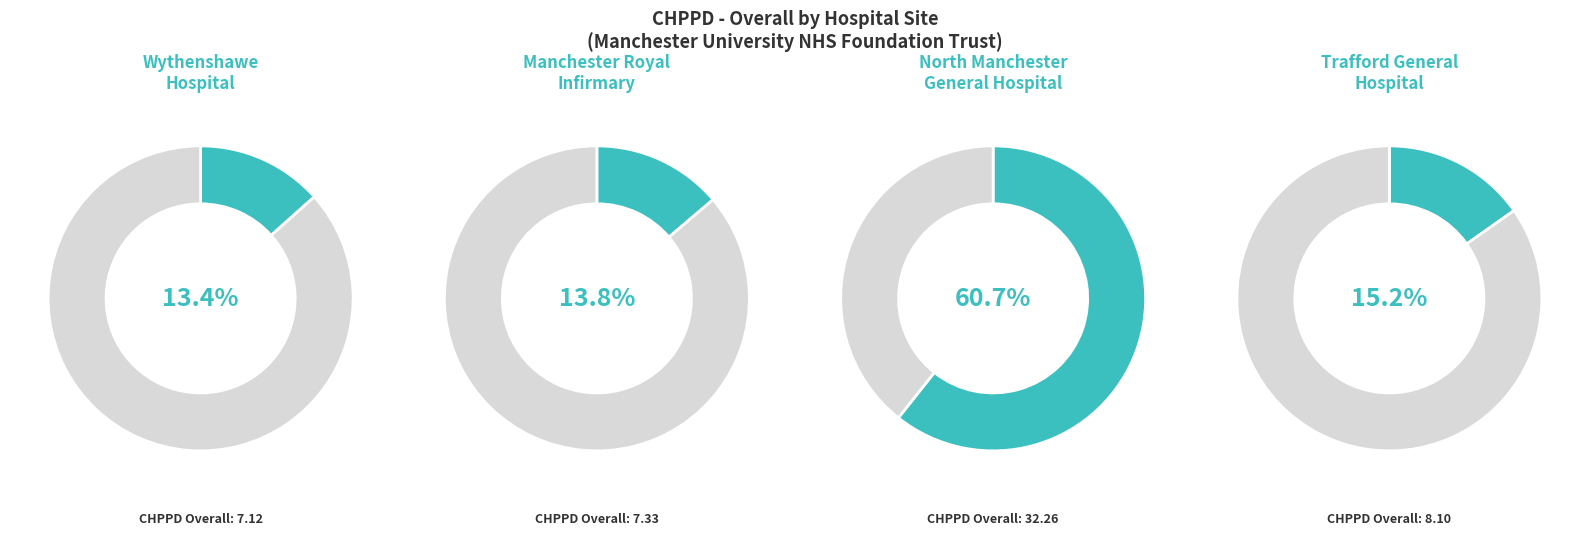

What is the change in value from Wythenshawe Hospital to North Manchester General Hospital?

+25.1